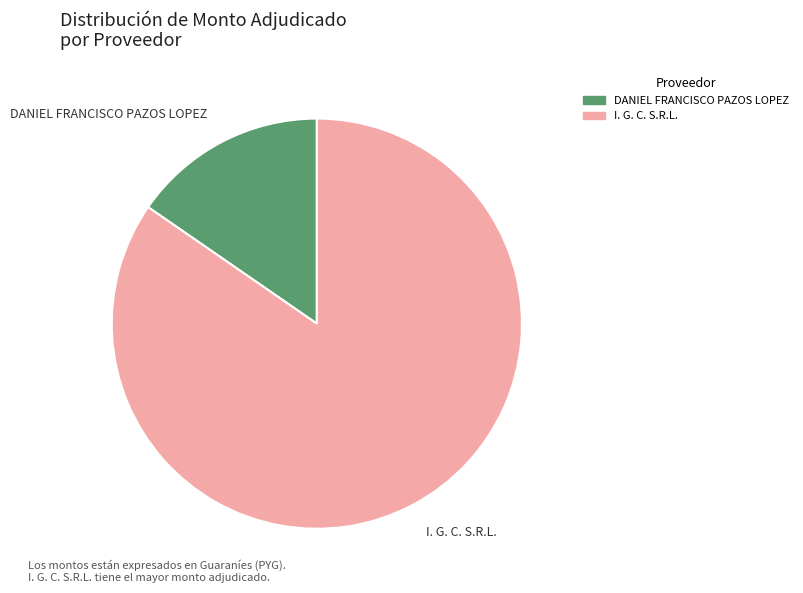

What is the ratio of the value at I. G. C. S.R.L. to the value at DANIEL FRANCISCO PAZOS LOPEZ?

5.5